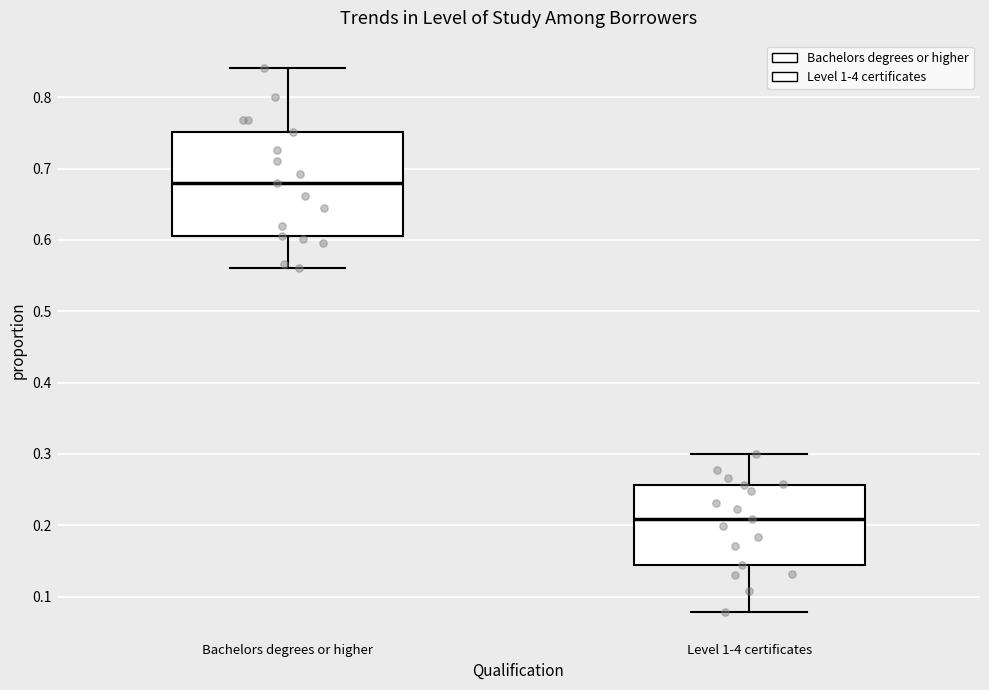

Comparing the boxes themselves (not the whiskers), which one is the tallest?

Bachelors degrees or higher